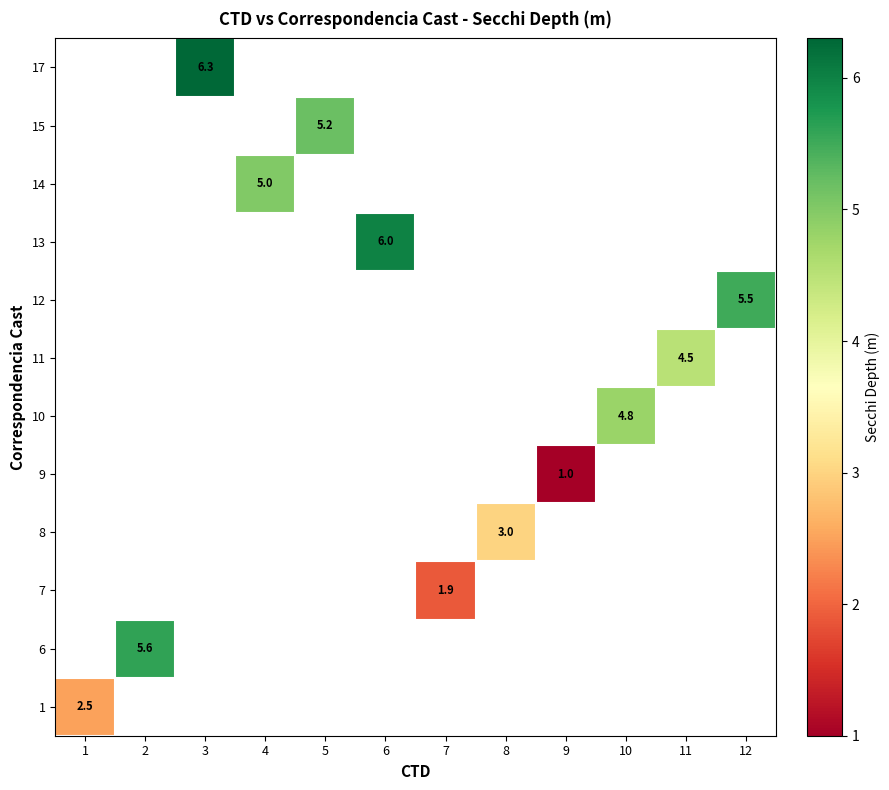

True or false: 10 has a value of 4.8 at 10.

True